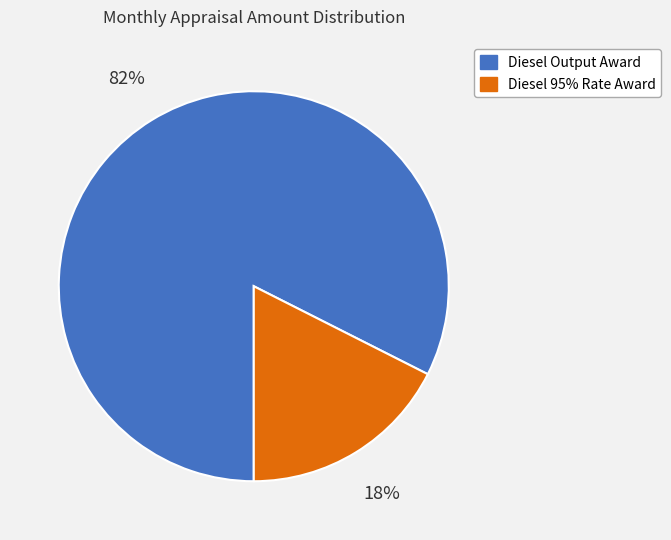

Is there a majority slice in this chart?

Yes